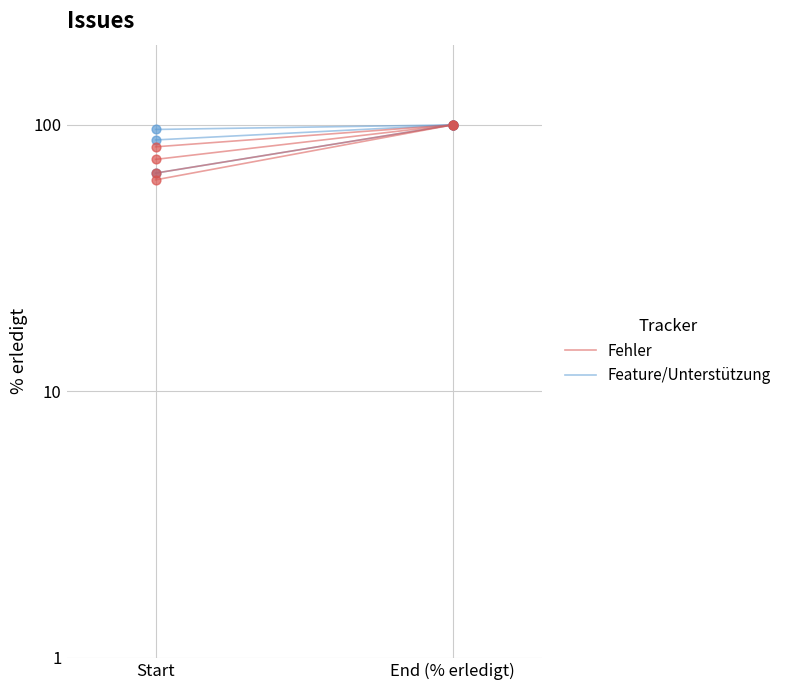

What are all the series names shown in the legend?

Fehler, Feature/Unterstützung